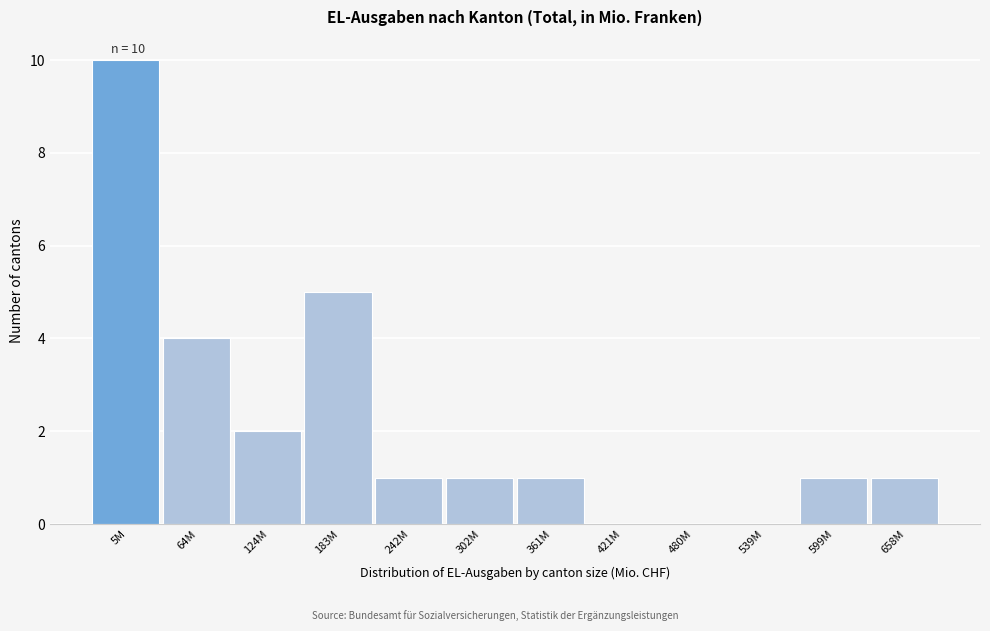

Reading right to left, list all the values displayed in this chart.

658M=1	599M=1	539M=0	480M=0	421M=0	361M=1	302M=1	242M=1	183M=5	124M=2	64M=4	5M=10